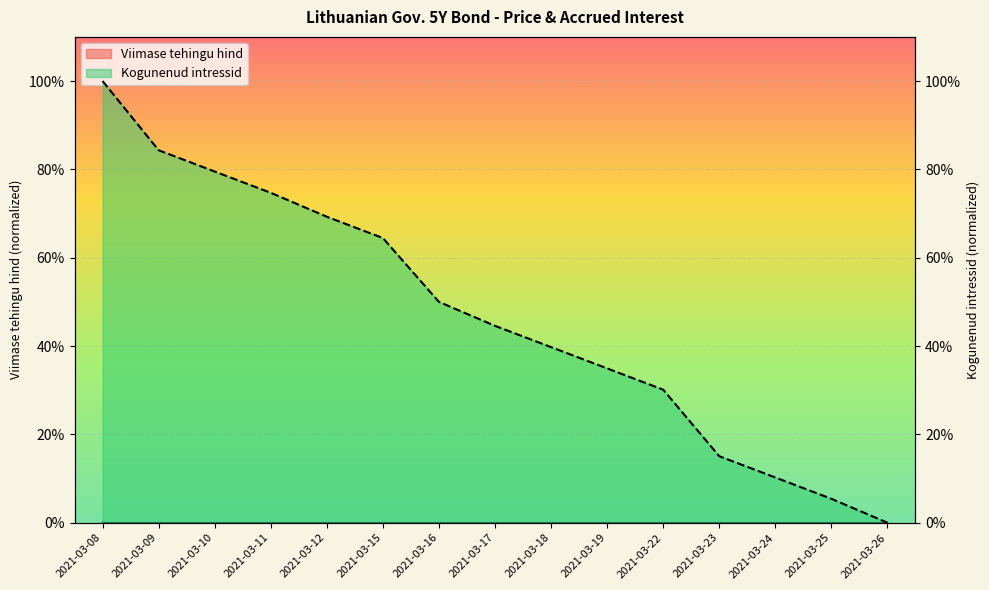

Reading left to right, list all the values displayed in this chart.

1.0	0.8	0.8	0.7	0.7	0.6	0.5	0.4	0.4	0.3	0.3	0.2	0.1	0.1	0.0